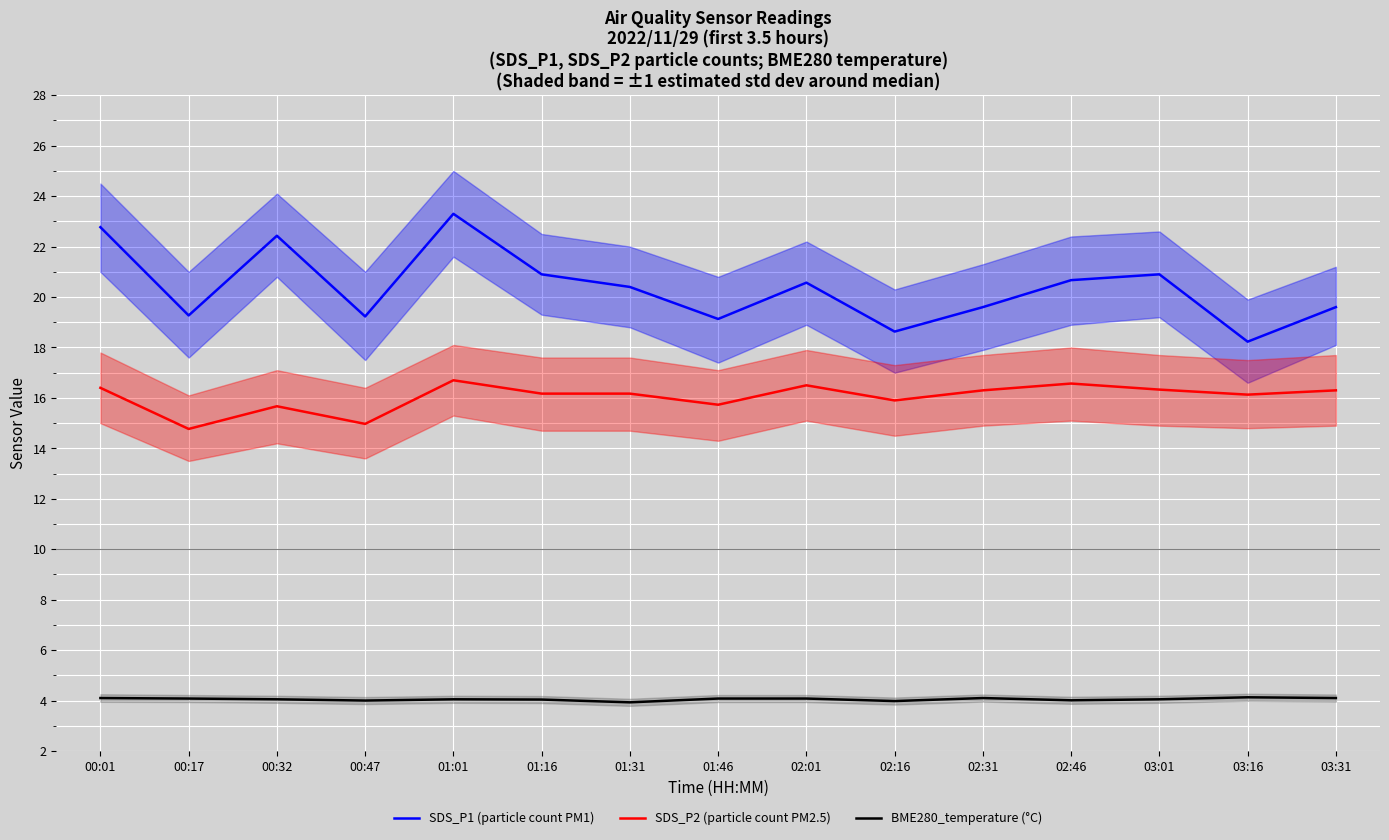

Reading left to right, list all the values displayed in this chart.

SDS_P1 (particle count PM1): 00:01=22.8	00:17=19.3	00:32=22.4	00:47=19.2	01:01=23.3	01:16=20.9	01:31=20.4	01:46=19.1	02:01=20.6	02:16=18.6	02:31=19.6	02:46=20.7	03:01=20.9	03:16=18.2	03:31=19.6
SDS_P2 (particle count PM2.5): 00:01=16.4	00:17=14.8	00:32=15.7	00:47=15.0	01:01=16.7	01:16=16.2	01:31=16.2	01:46=15.7	02:01=16.5	02:16=15.9	02:31=16.3	02:46=16.6	03:01=16.3	03:16=16.1	03:31=16.3
BME280_temperature (°C): 00:01=4.1	00:17=4.1	00:32=4.0	00:47=4.0	01:01=4.0	01:16=4.0	01:31=3.9	01:46=4.1	02:01=4.1	02:16=4.0	02:31=4.1	02:46=4.0	03:01=4.0	03:16=4.1	03:31=4.1